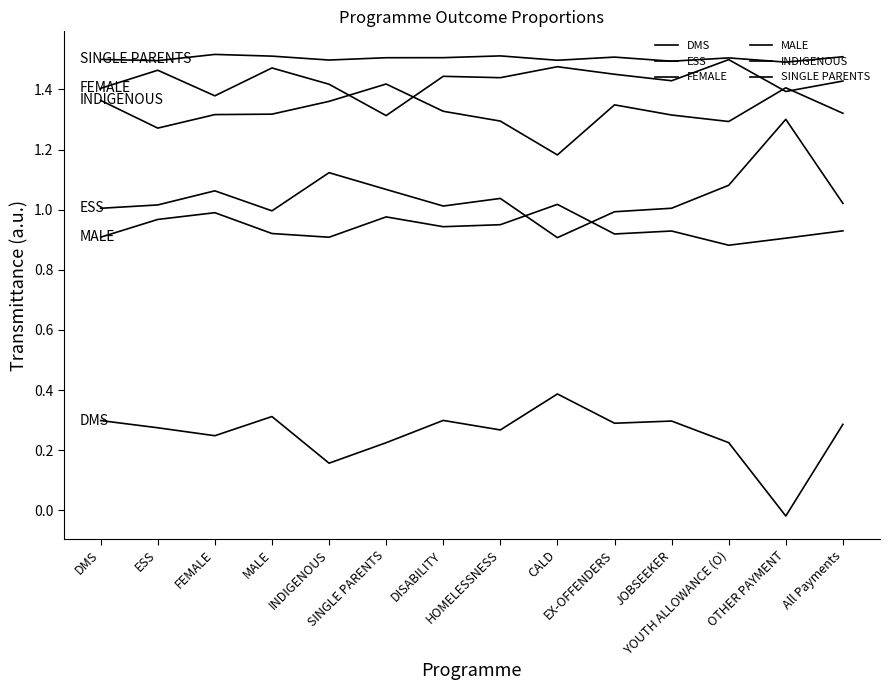

Is it true that FEMALE equals 1.3 at SINGLE PARENTS?

True